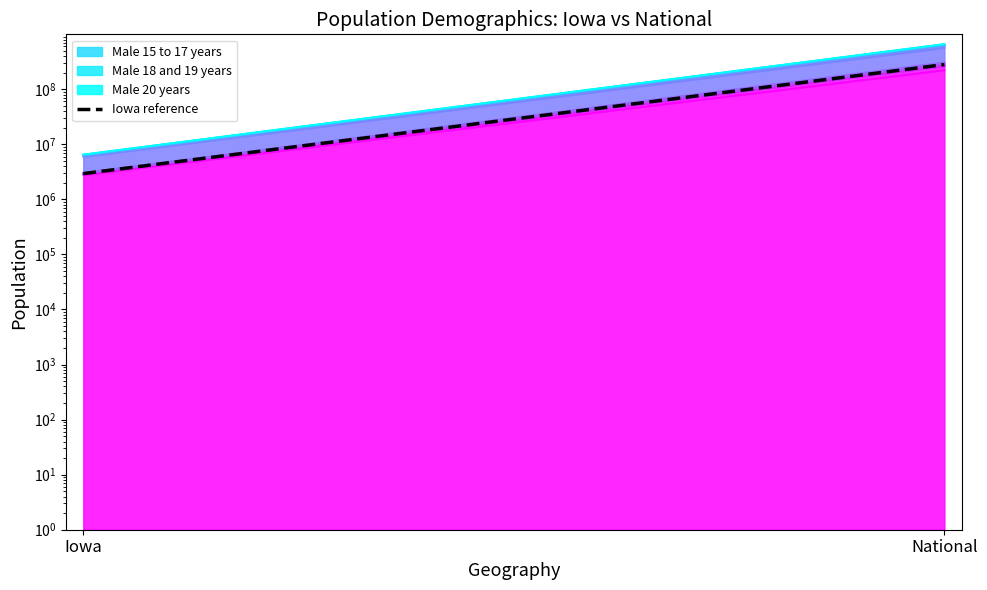

Rank the categories by value from highest to lowest.

National, Iowa